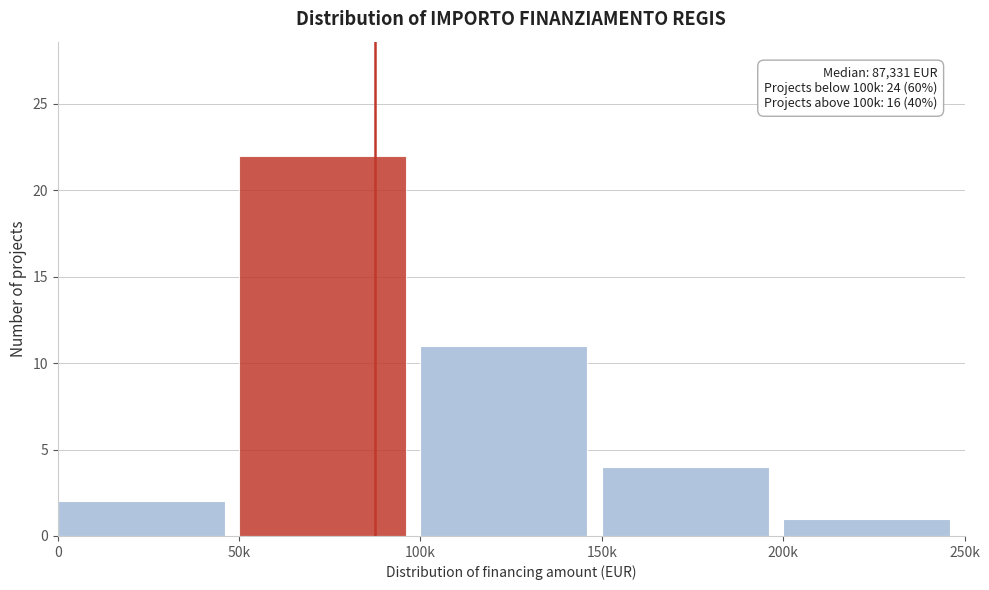

Reading right to left, what are all the values shown in this chart?

1	4	11	22	2